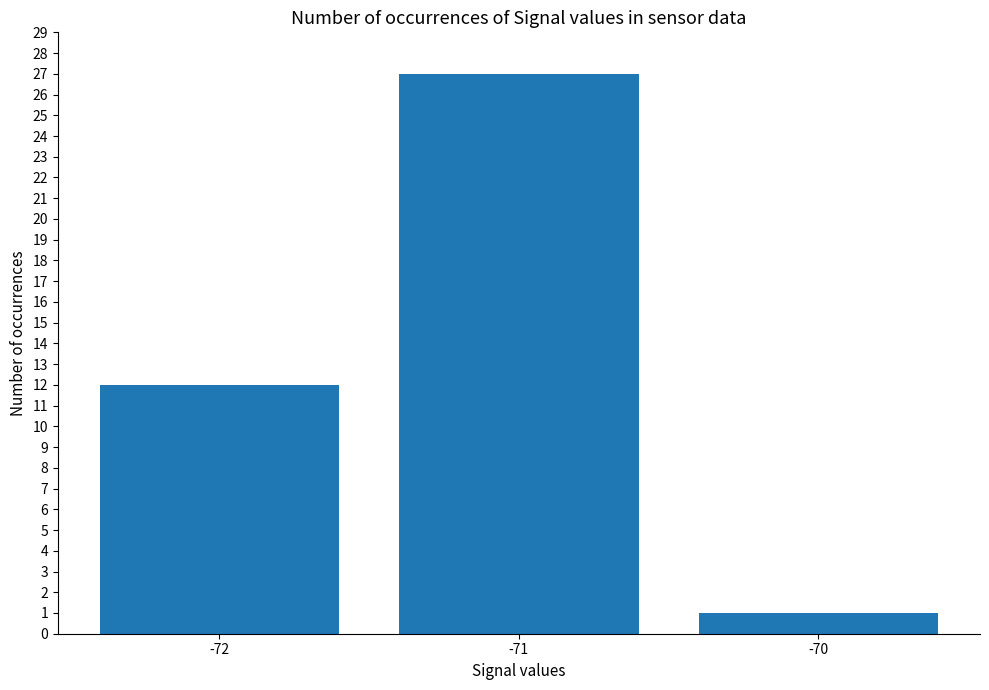

What is the minimum value shown in the chart?

1